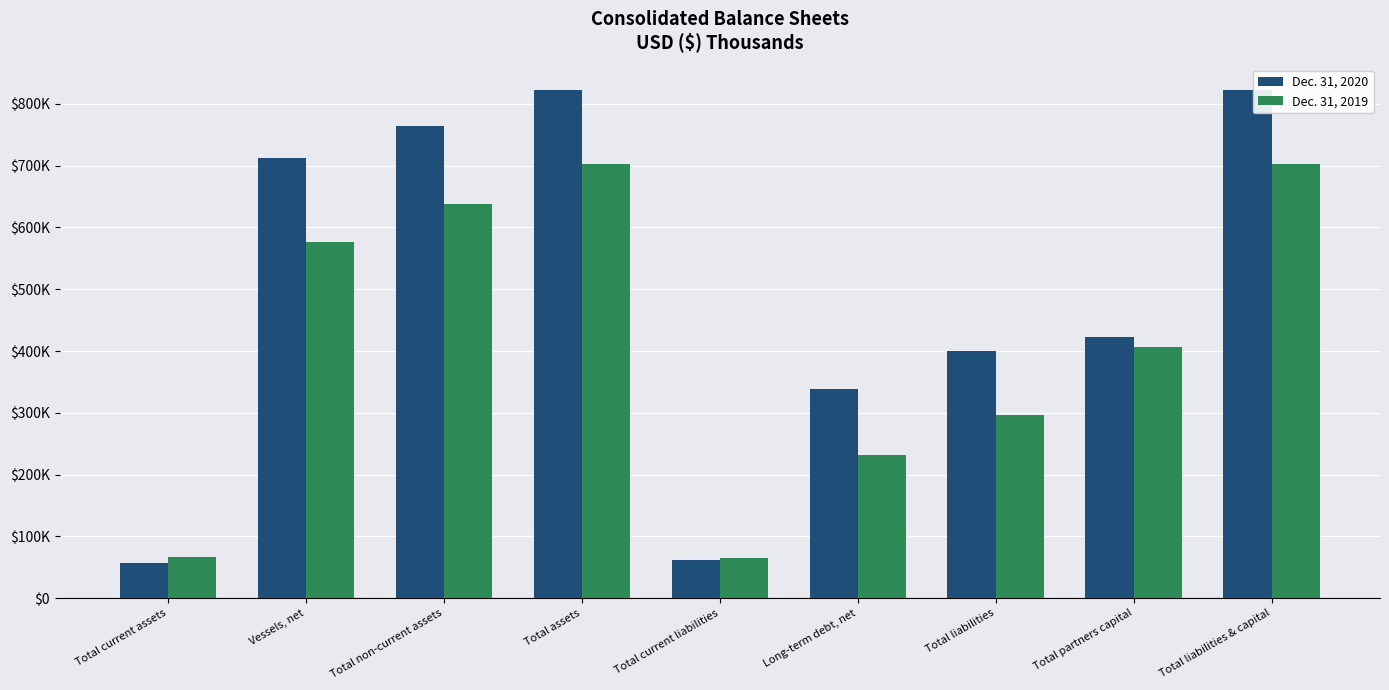

What are all the series names shown in the legend?

Dec. 31, 2020, Dec. 31, 2019